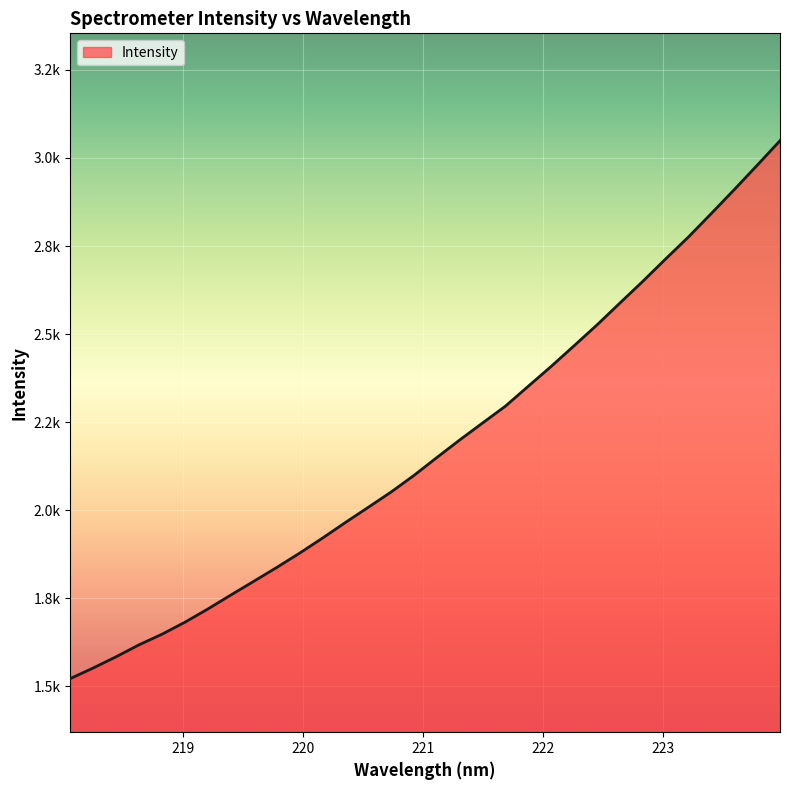

Does the chart display data point markers on the line(s)?

No